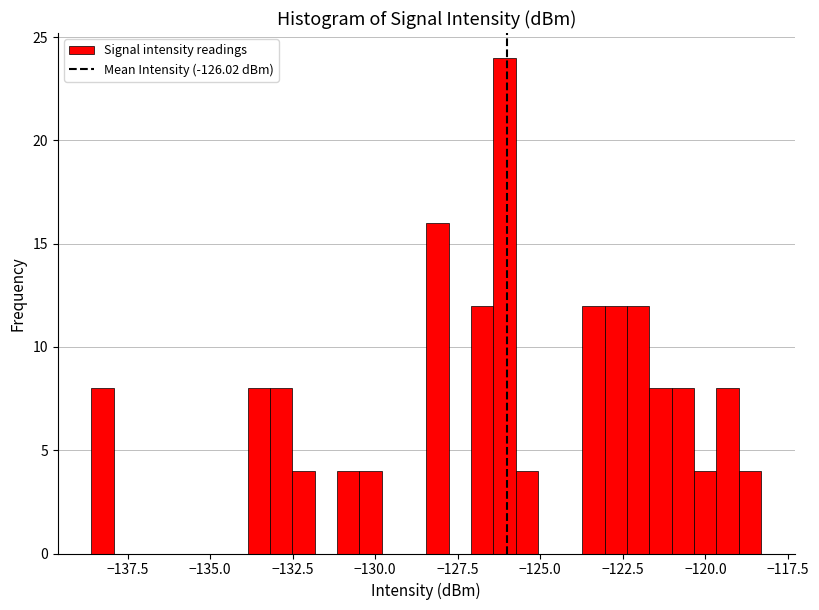

Read against the x-axis, roughly where is the centre of the tallest bar?

-126.0